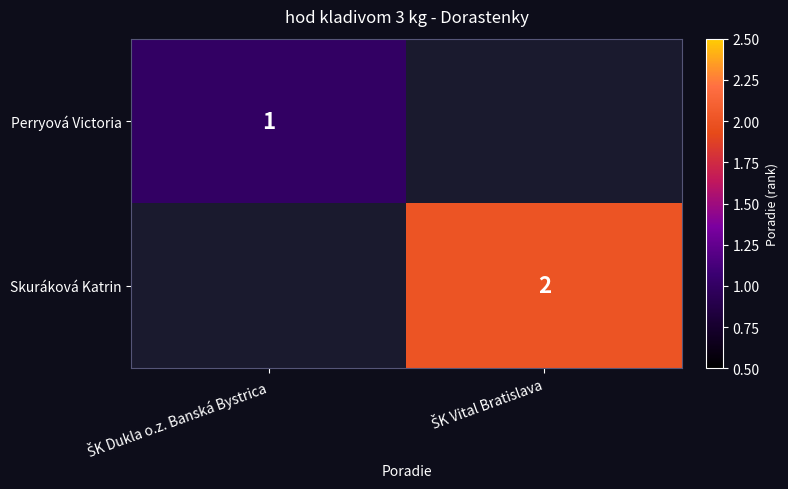

Rank the series by their maximum value, from lowest to highest.

Perryová Victoria, Skuráková Katrin